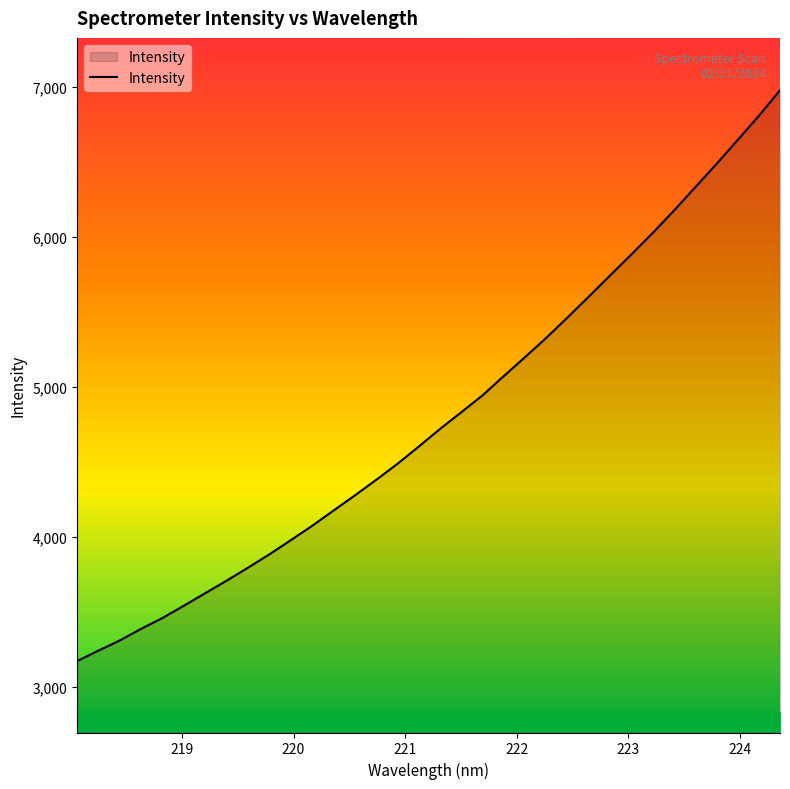

What is the smallest value displayed?

3174.8